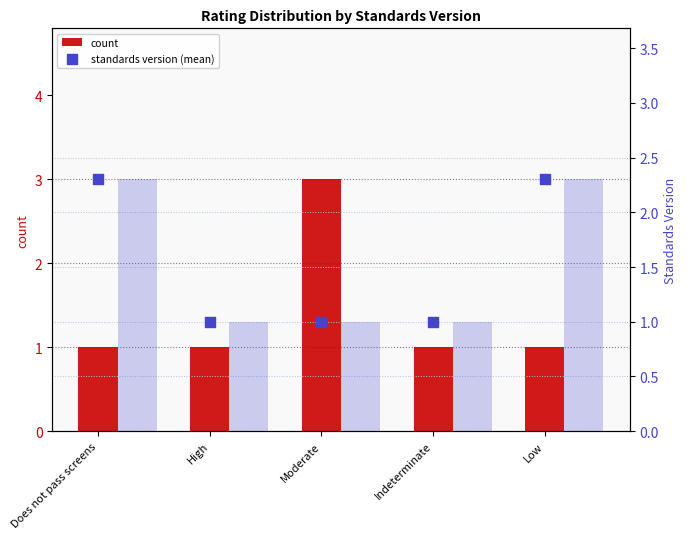

At which category is the sum across all series the highest?

Moderate